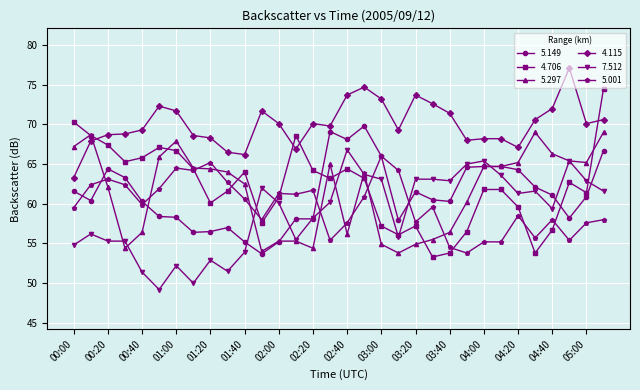

Rank the series by their maximum value, from lowest to highest.

5.001, 7.512, 5.297, 5.149, 4.706, 4.115